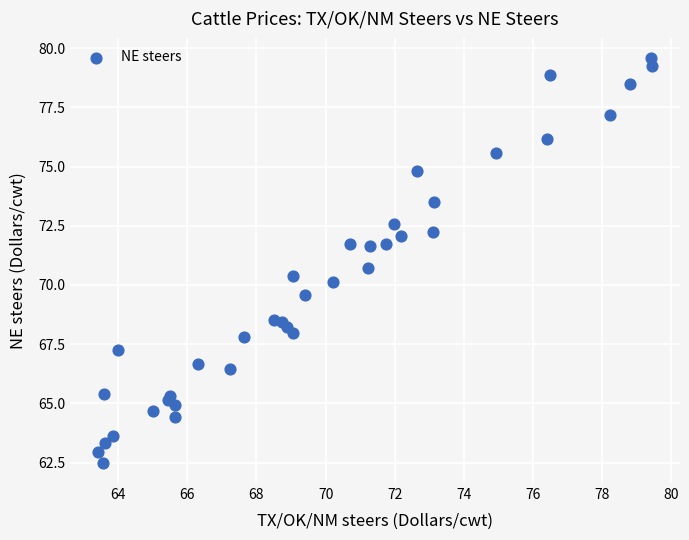

What Y value in the scatter plot is closest to 71?

70.7